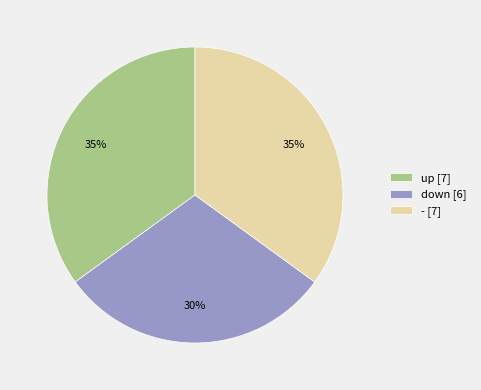

Combined, do up [7] and - [7] account for over 50%?

Yes